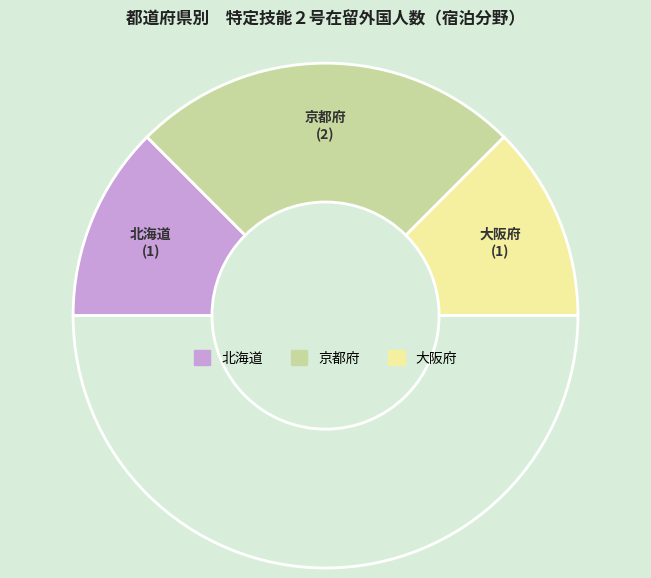

How many segments does this pie chart have?

4